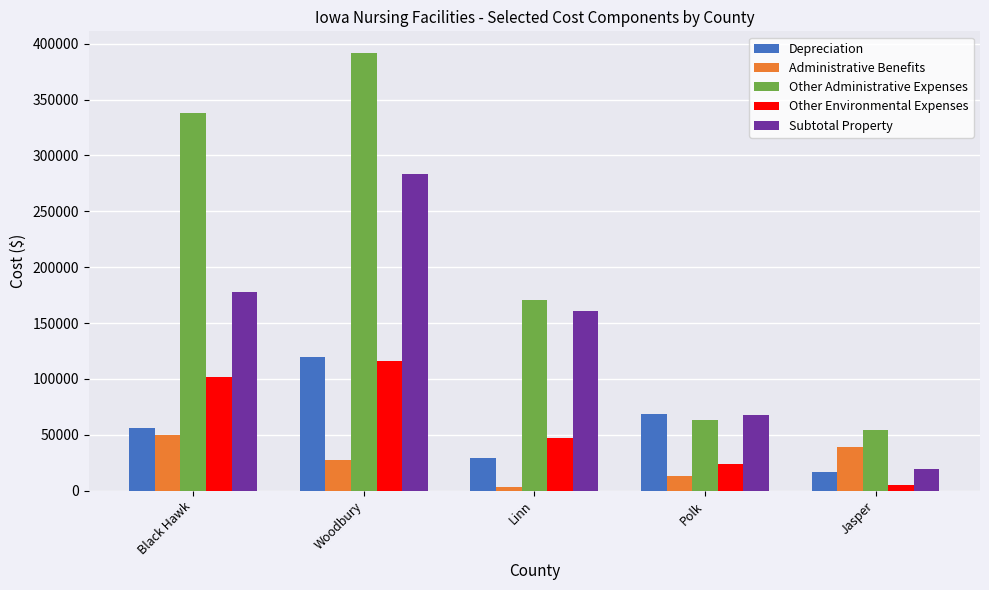

At which category does the chart reach its peak across all series?

Woodbury